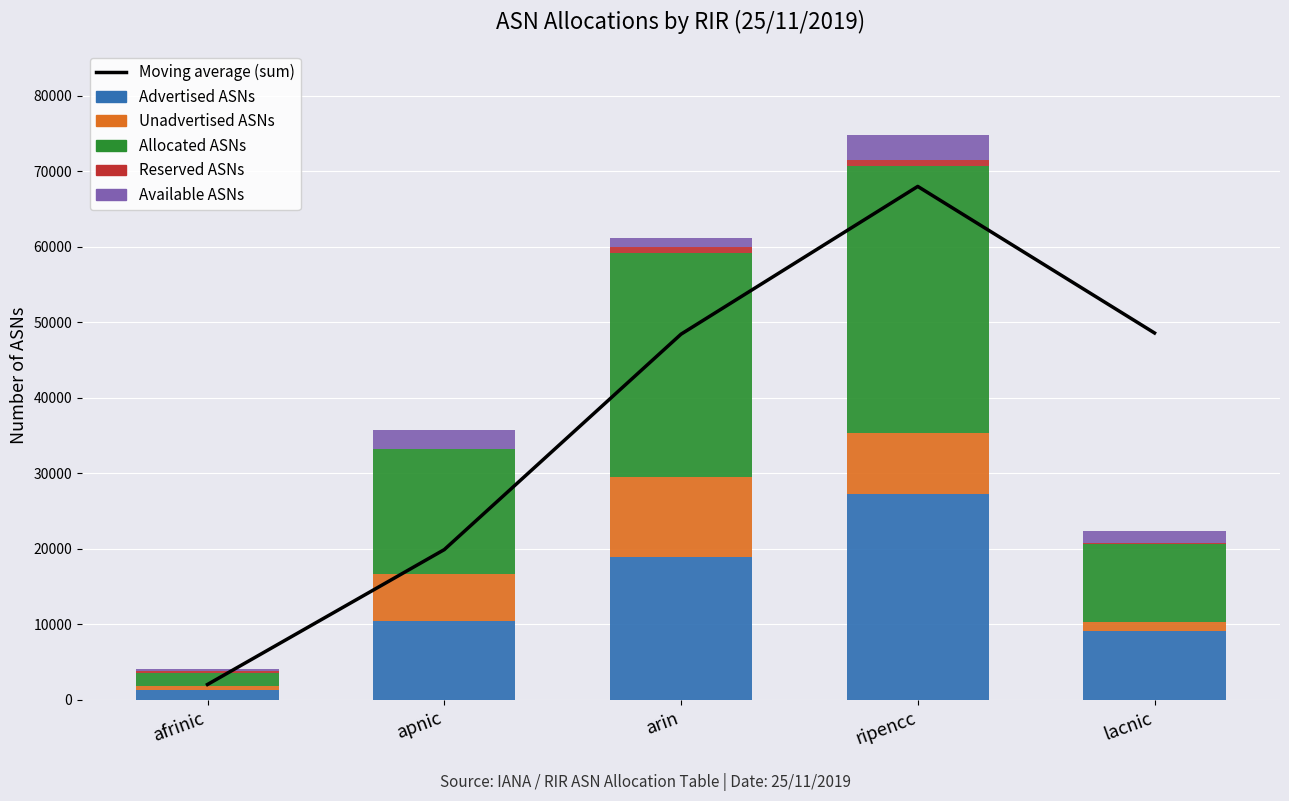

The Moving average (sum) series shows 68581.9 at arin. True or false?

False